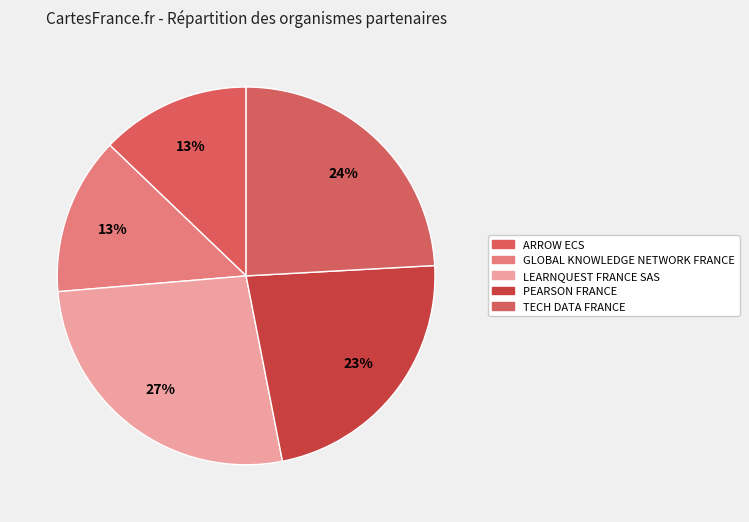

How many slices are in this pie chart?

5